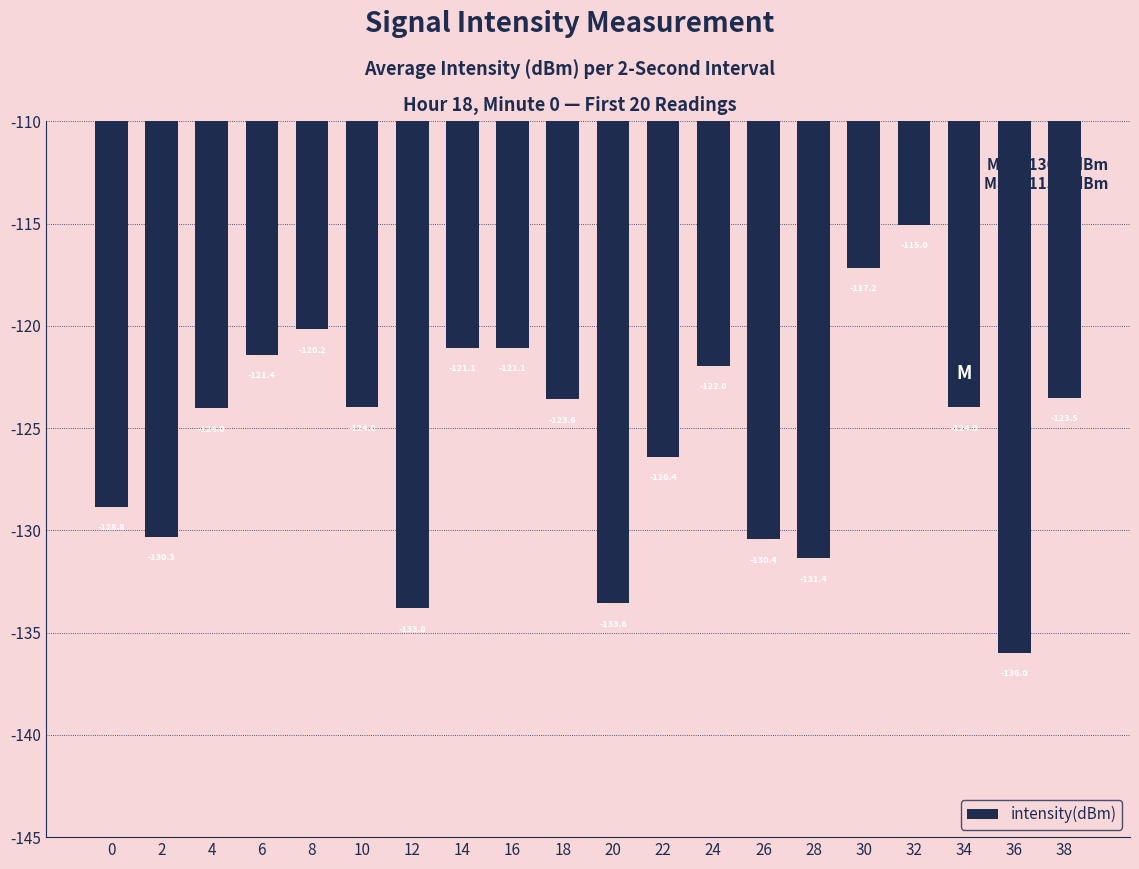

Does the chart contain stacked bars?

No